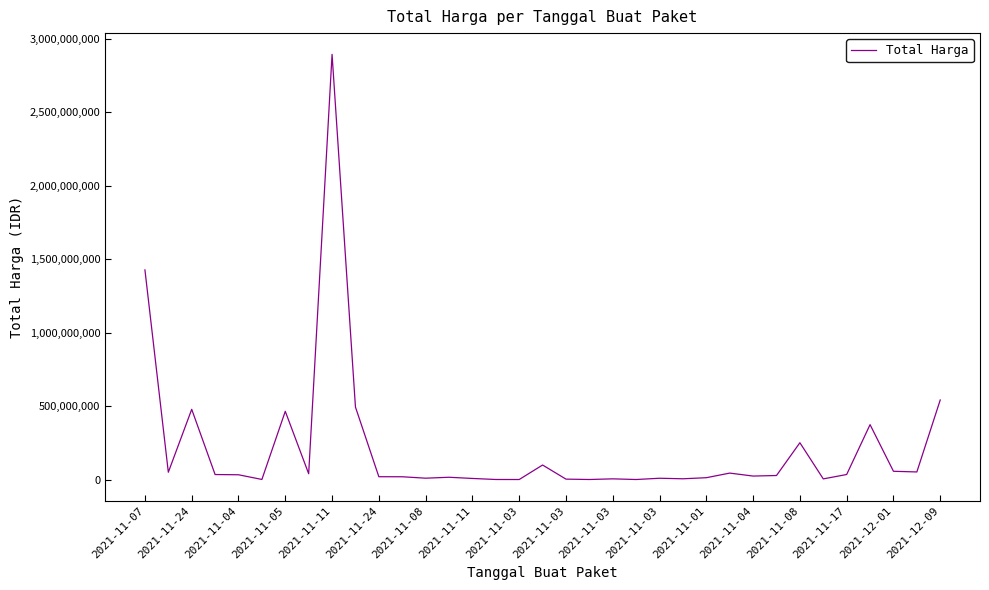

Count the number of categories in the chart.

35